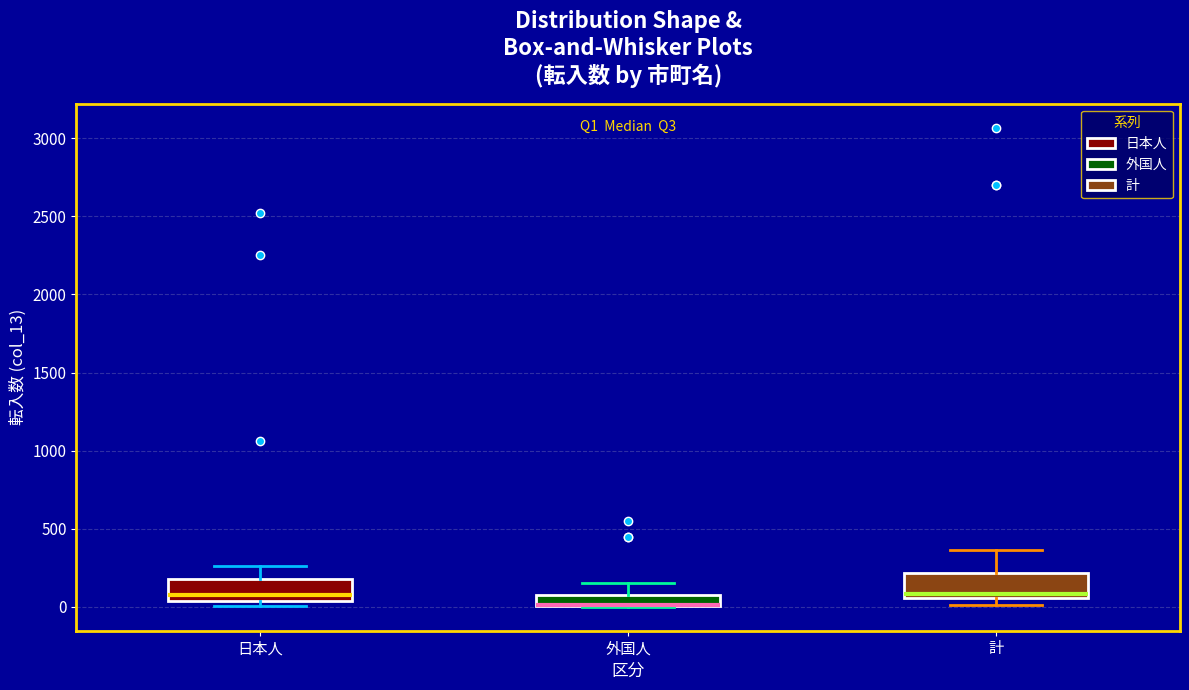

Where does the upper whisker of the box for 計 end on the y-axis? The values are not printed on the chart, so give them approximately, as read against the axis.

350